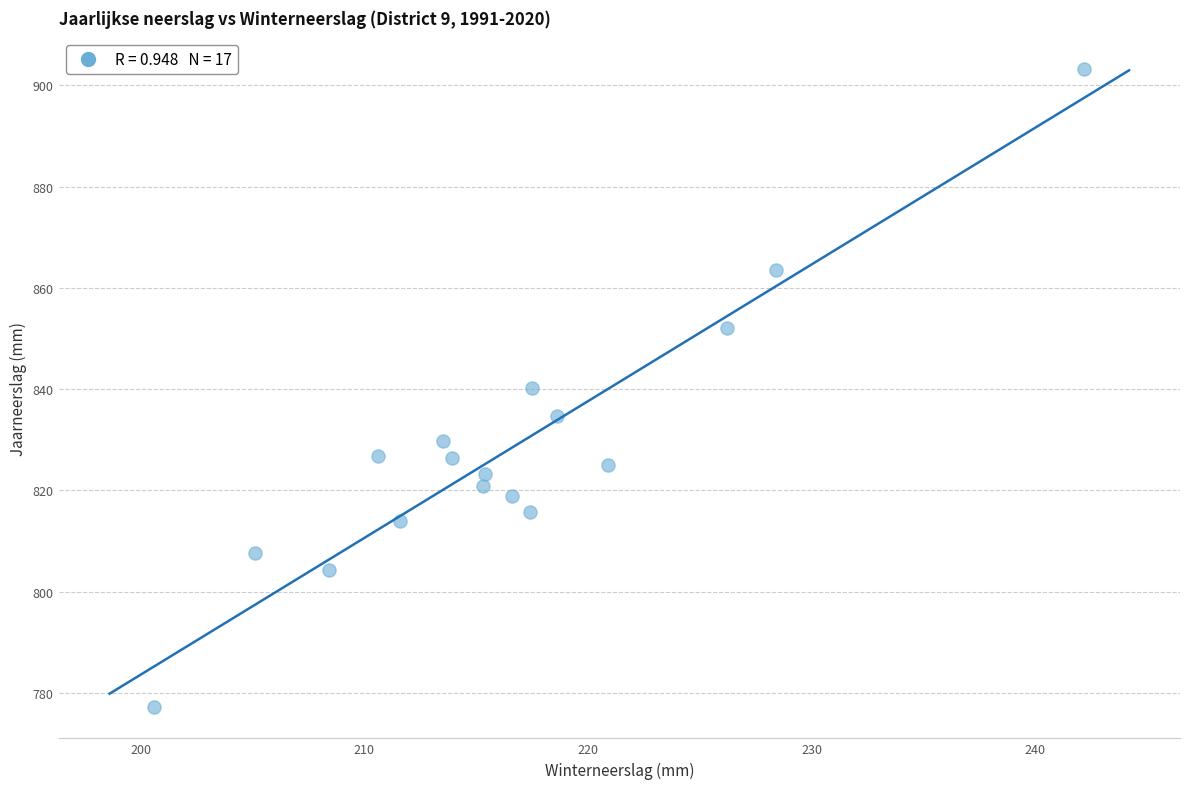

What is the range of Y values (max minus min)?

125.9